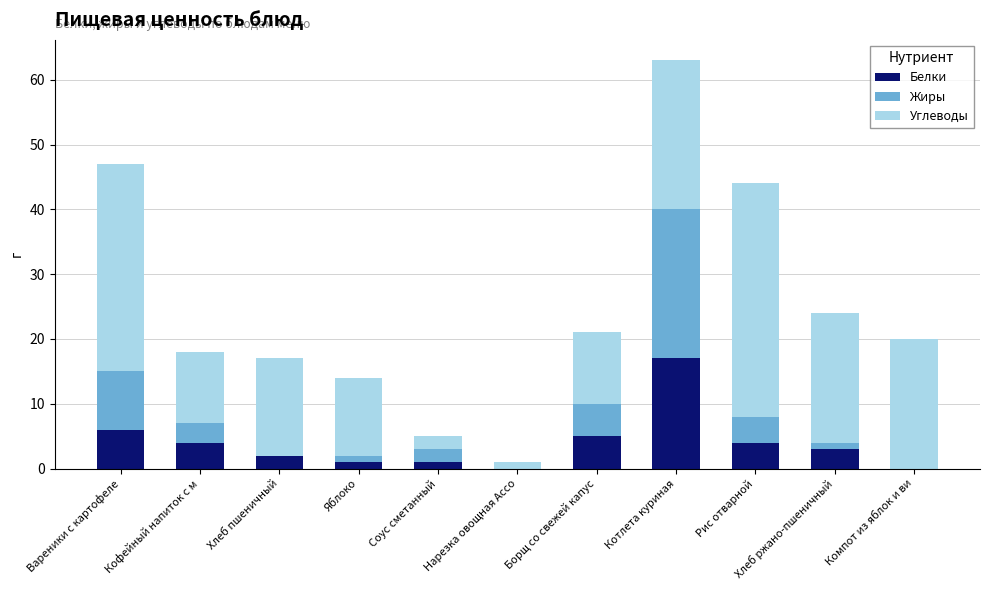

The value of Белки at Котлета куриная is 31. True or false?

False